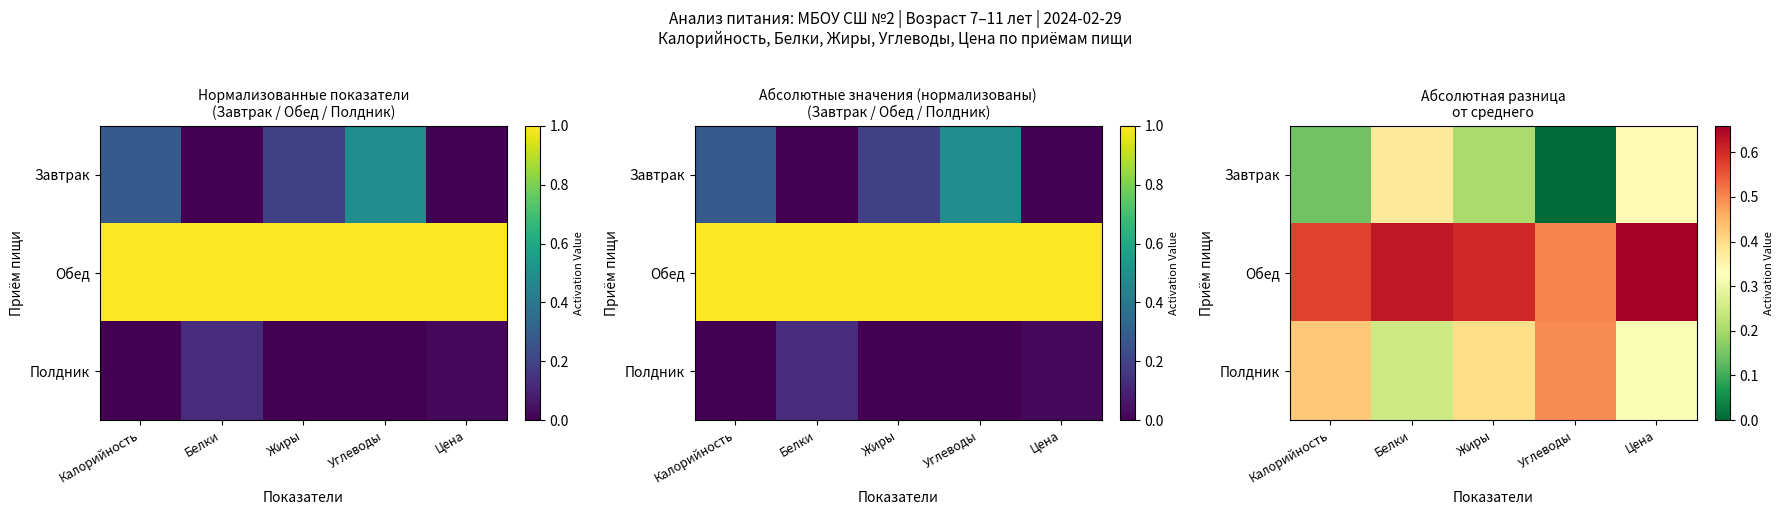

What is the sum of the Полдник values at Калорийность and Белки?

0.7